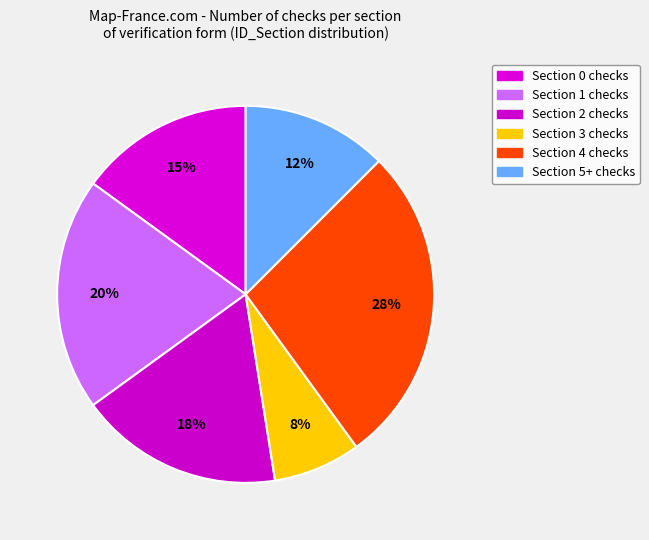

How many segments does this pie chart have?

6